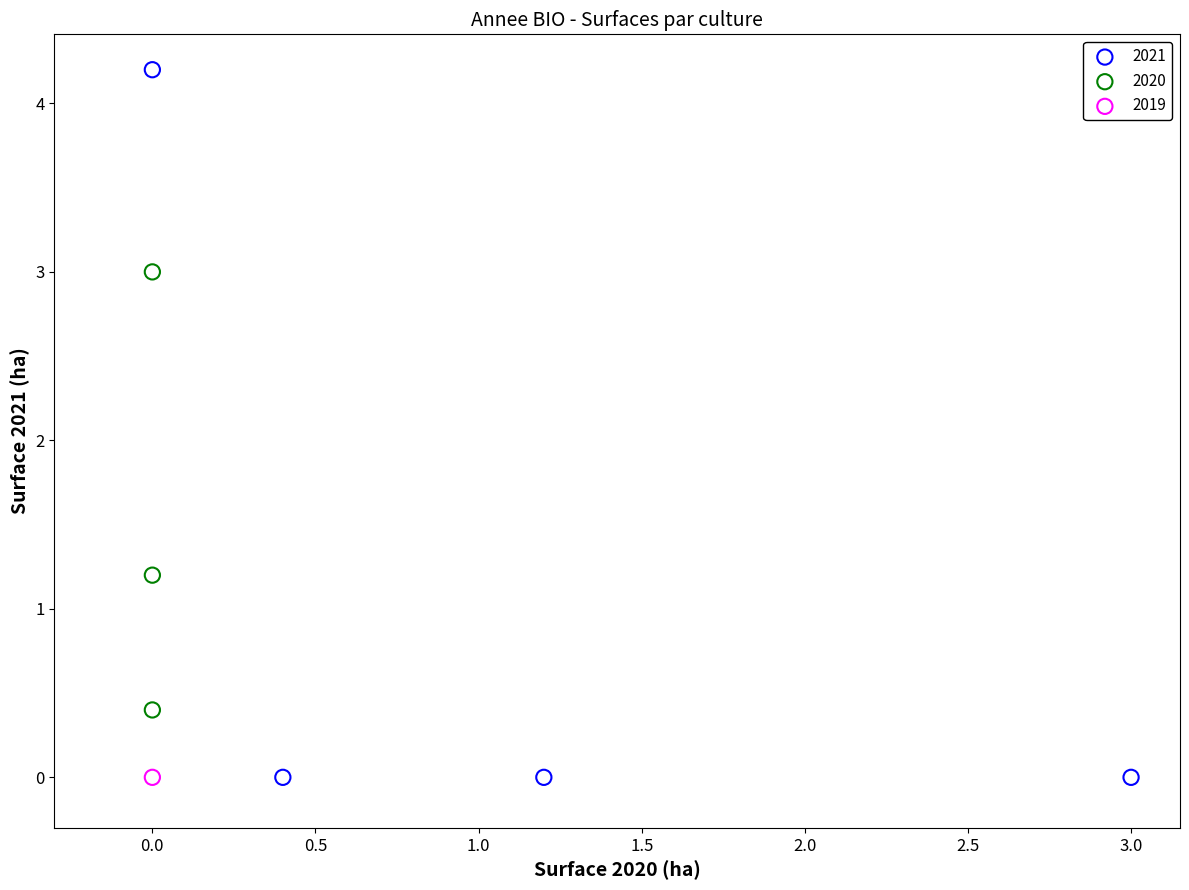

What are all the series names shown in the legend?

2021, 2020, 2019